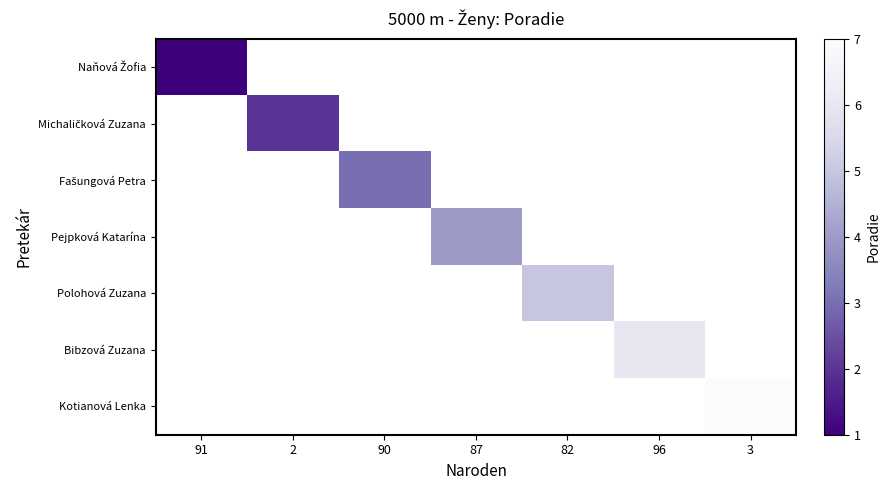

Is the value of Michaličková Zuzana at 87 greater than the value of Naňová Žofia at 3?

No